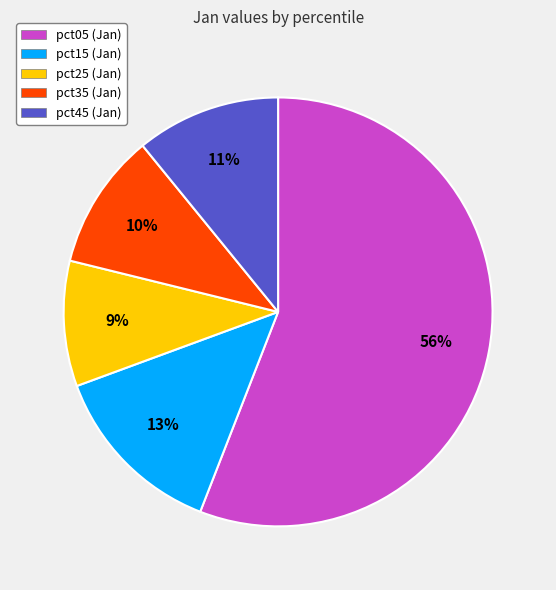

Is there any slice that represents more than half of the pie?

Yes